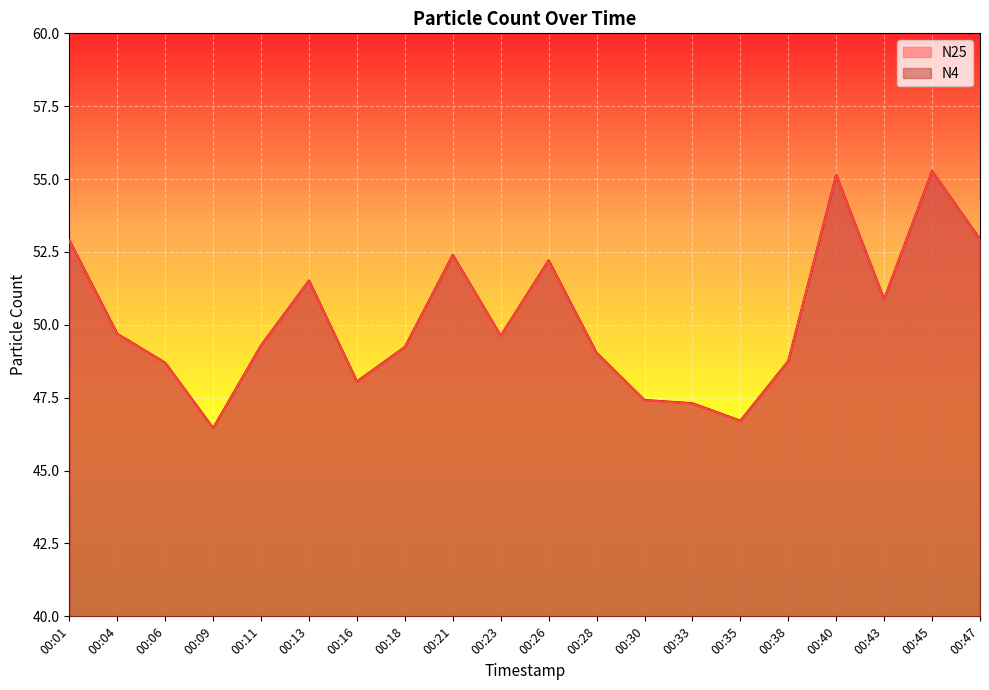

What is the value of the N25 point at the 8th from the left?

49.2